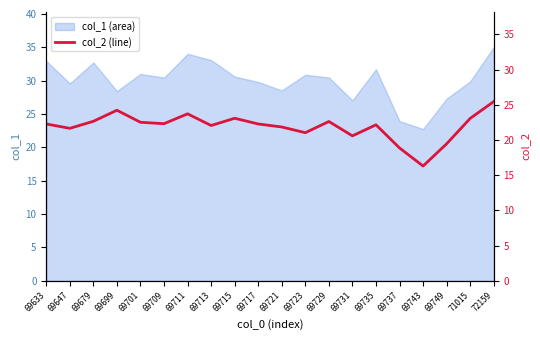

List the labels in order of value, smallest first.

69743, 69737, 69749, 69731, 69723, 69647, 69721, 69713, 69735, 69633, 69717, 69709, 69701, 69729, 69679, 71015, 69715, 69711, 69699, 72159